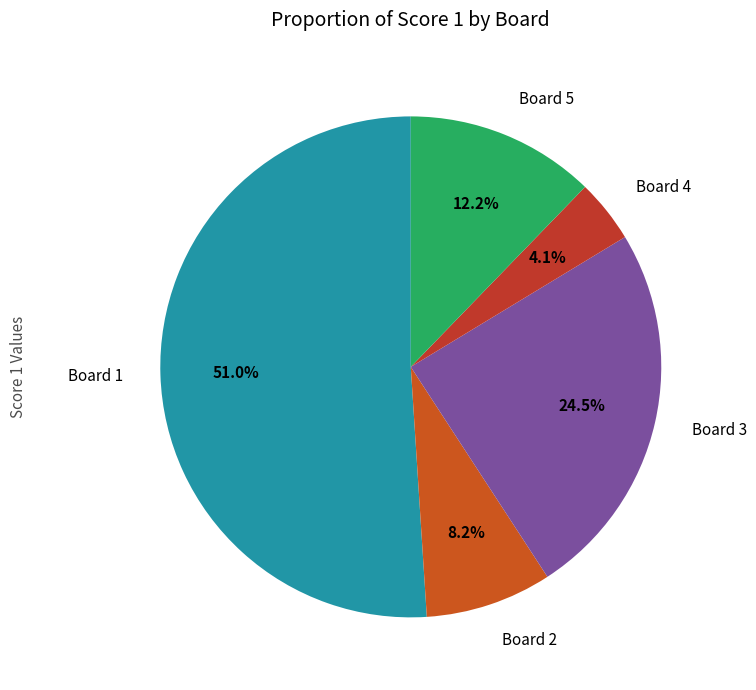

Is it true that Board 5 is 12% of the pie?

True